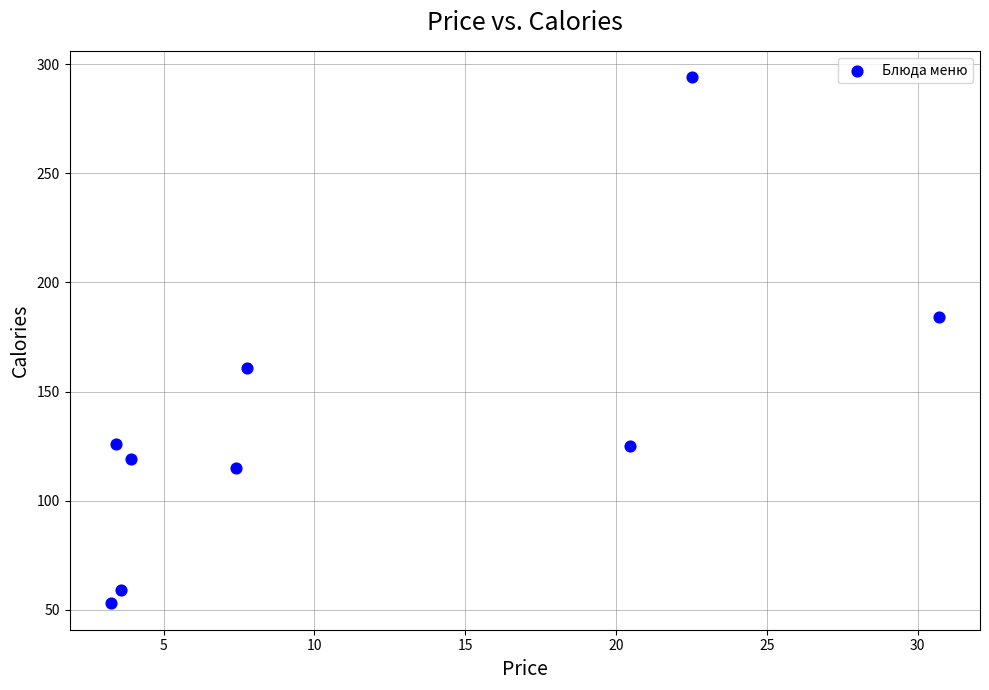

What is the range of Y values (max minus min)?

241